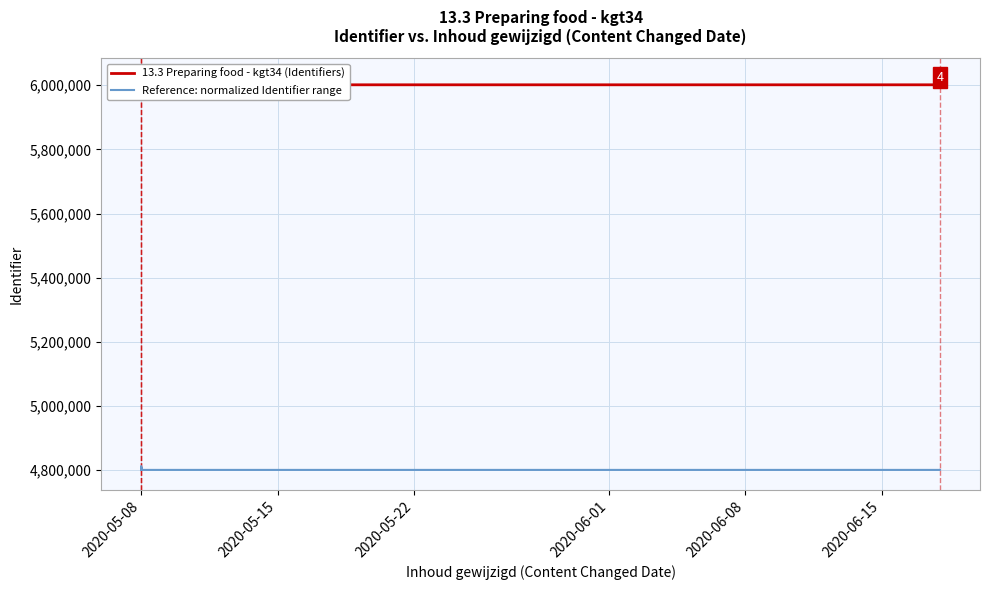

Which series has the widest spread of values?

13.3 Preparing food - kgt34 (Identifiers)